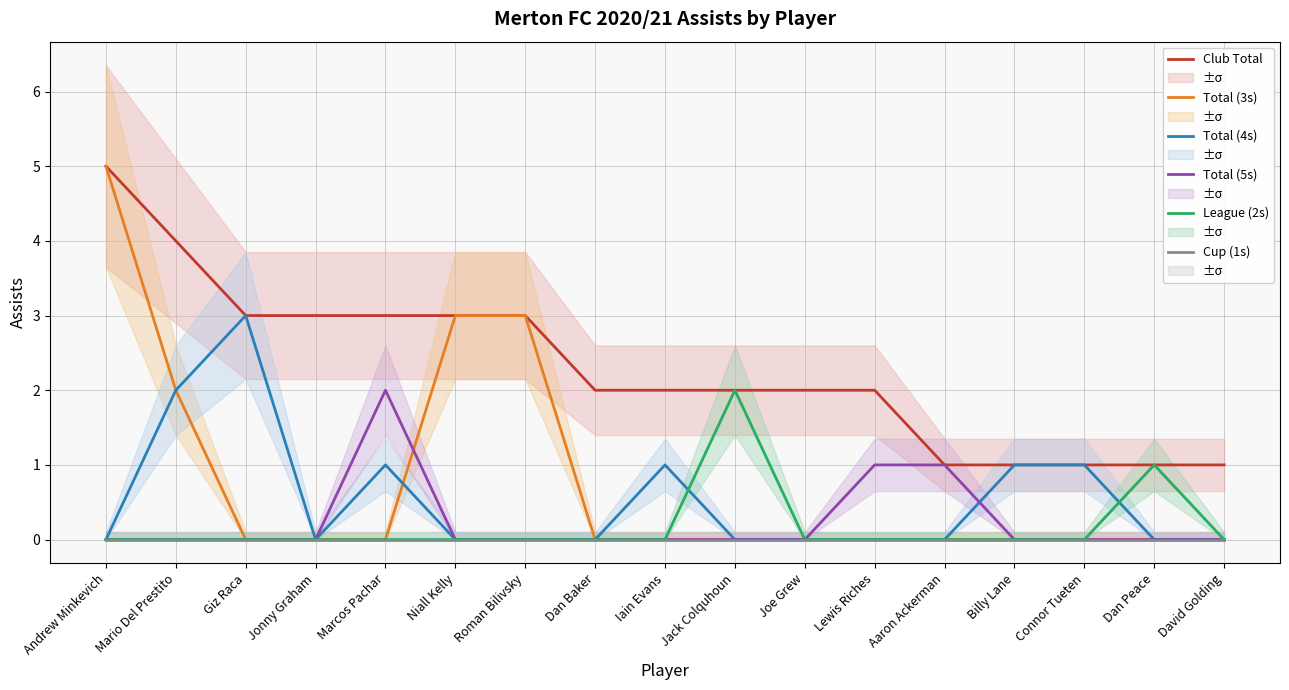

List the series in order of their peak value, highest first.

Club Total, Total (3s), Total (4s), Total (5s), League (2s), Cup (1s)